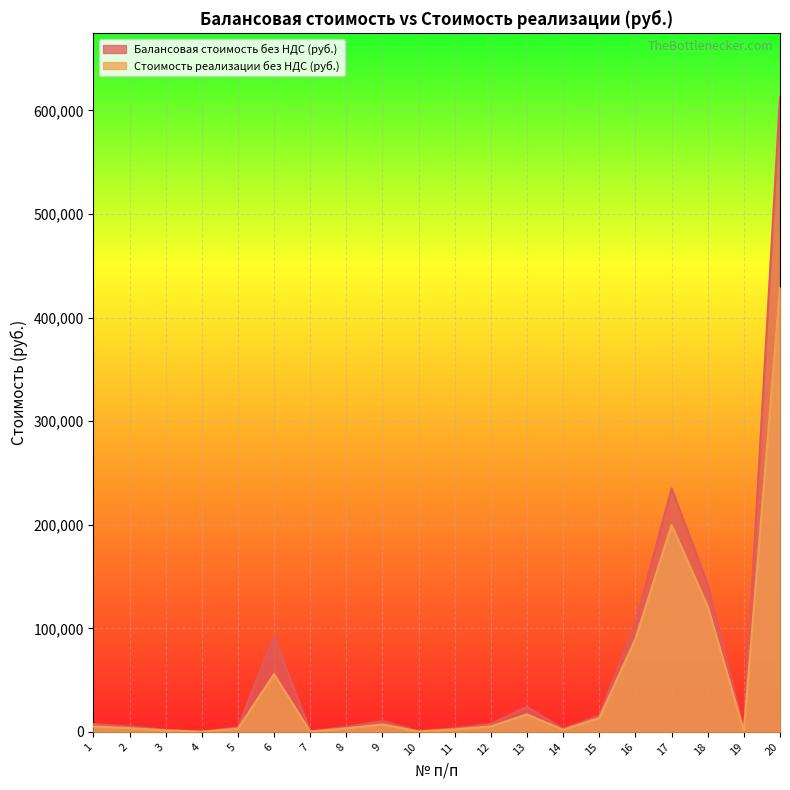

True or false: Стоимость реализации без НДС (руб.) and Балансовая стоимость без НДС (руб.) cross at least once.

False